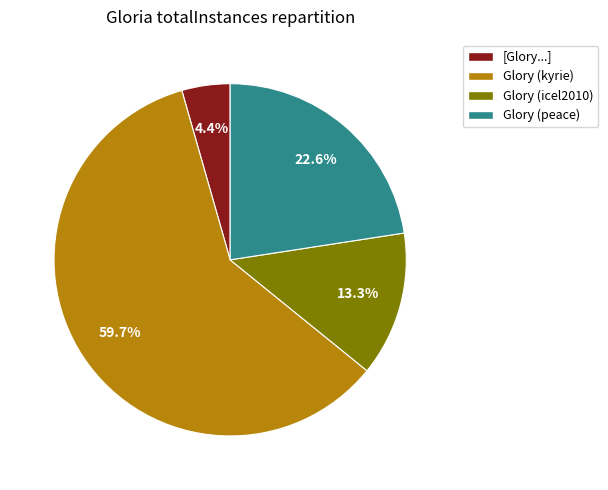

How much of the chart is everything except Glory (peace)?

77.4%